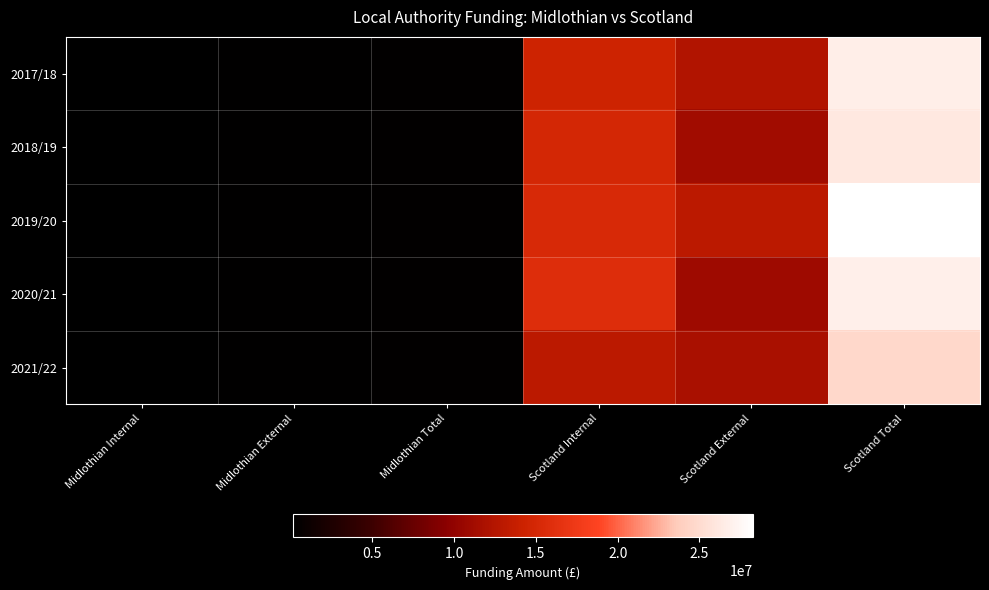

What is the total value across all series at Scotland External?

59236878.5